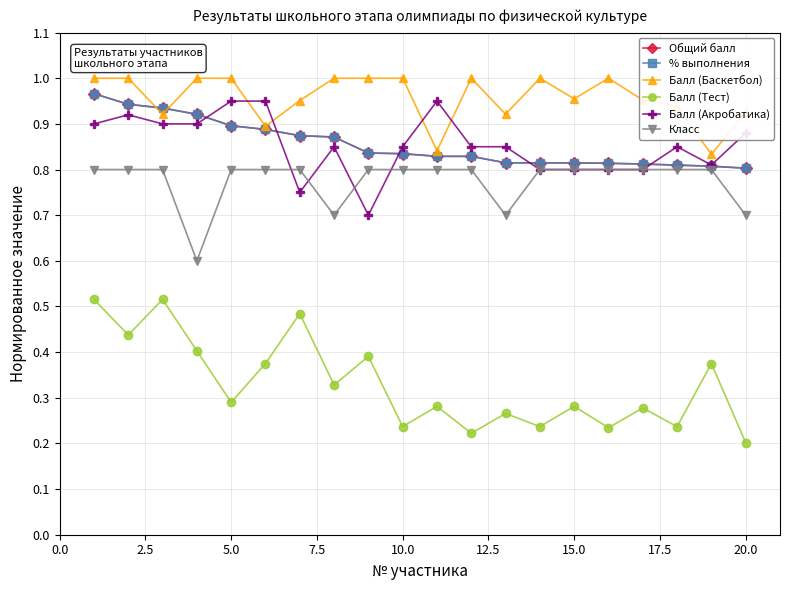

Does the chart display data point markers on the line(s)?

Yes